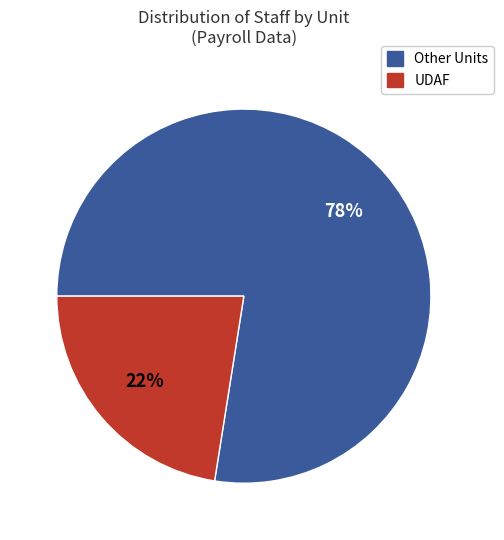

To the nearest percent, what is the average slice percentage?

50%